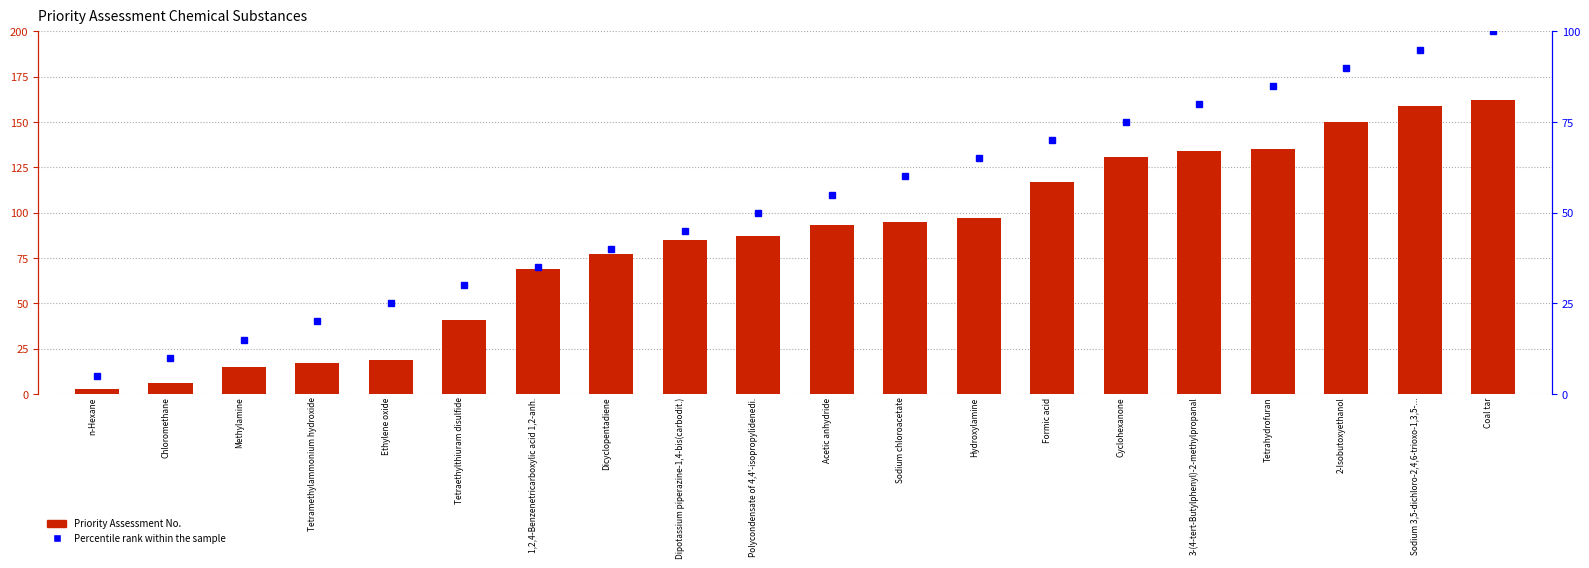

How many series are shown in this chart?

2